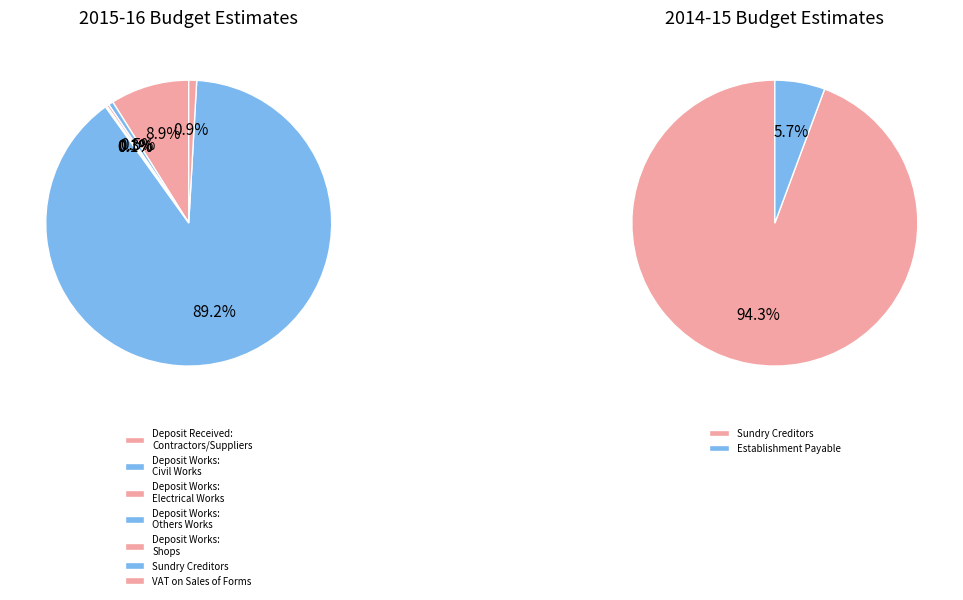

True or false: Deposit Works: Shops accounts for 0% of the total.

True